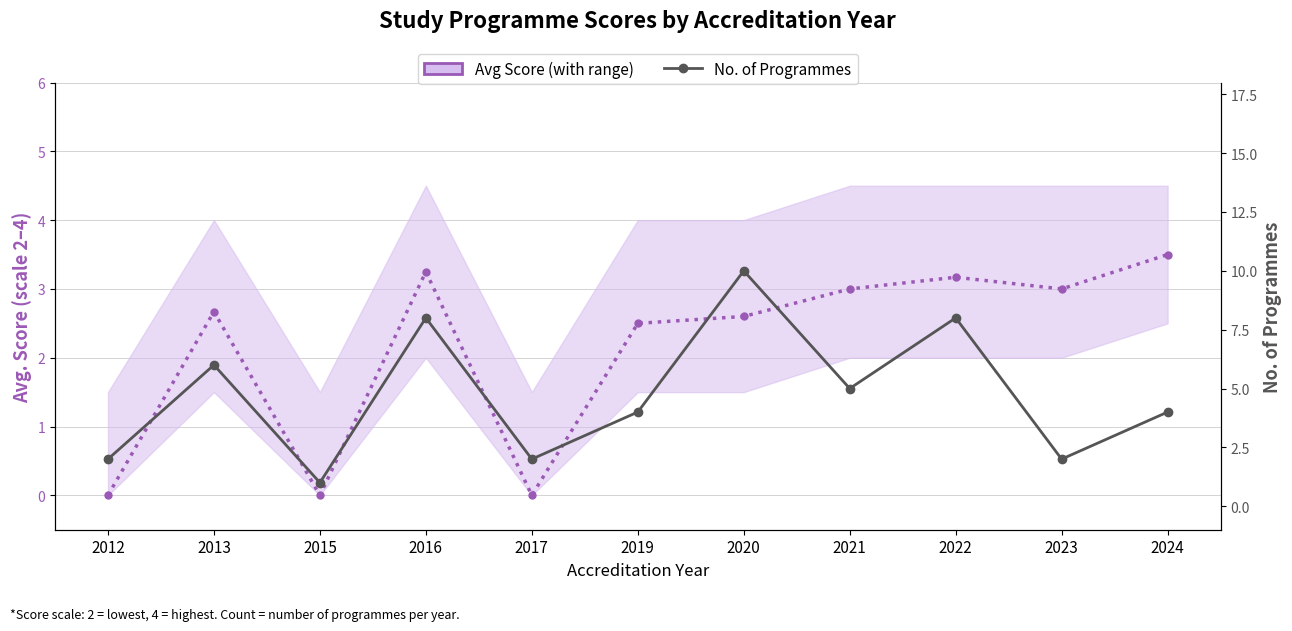

What is the value of the No. of Programmes point at the 7th from the left?

10.0